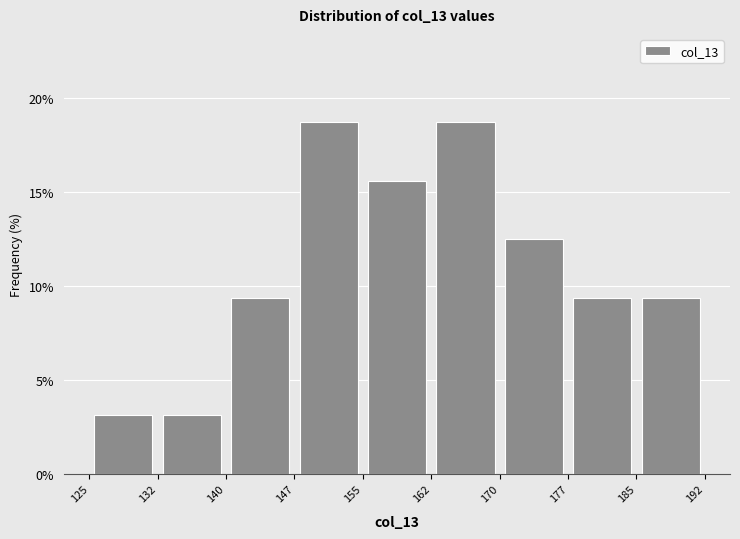

How tall is the bar that spans 162 to 170 on the x-axis? The values are not printed on the chart, so give them approximately, as read against the axis.

19.0